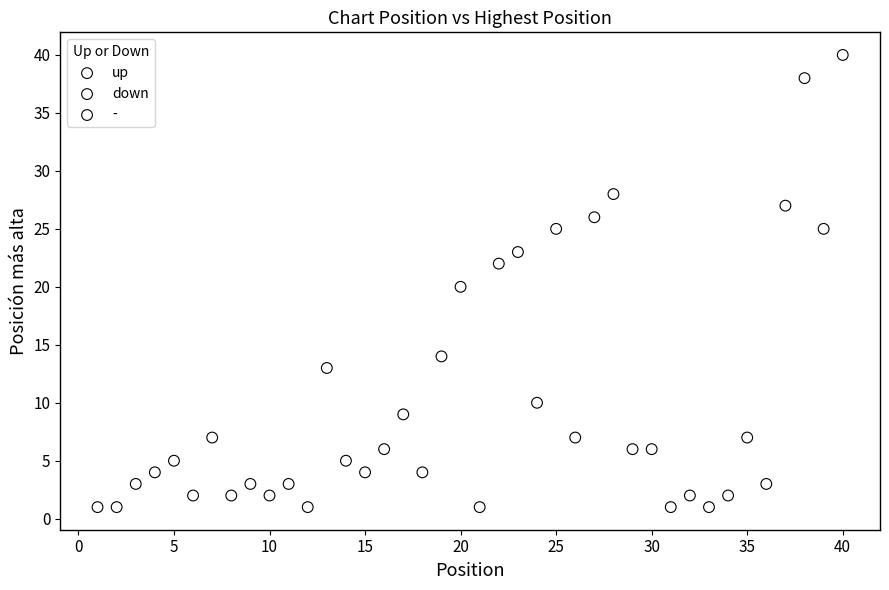

Which series reaches the maximum Y coordinate?

-